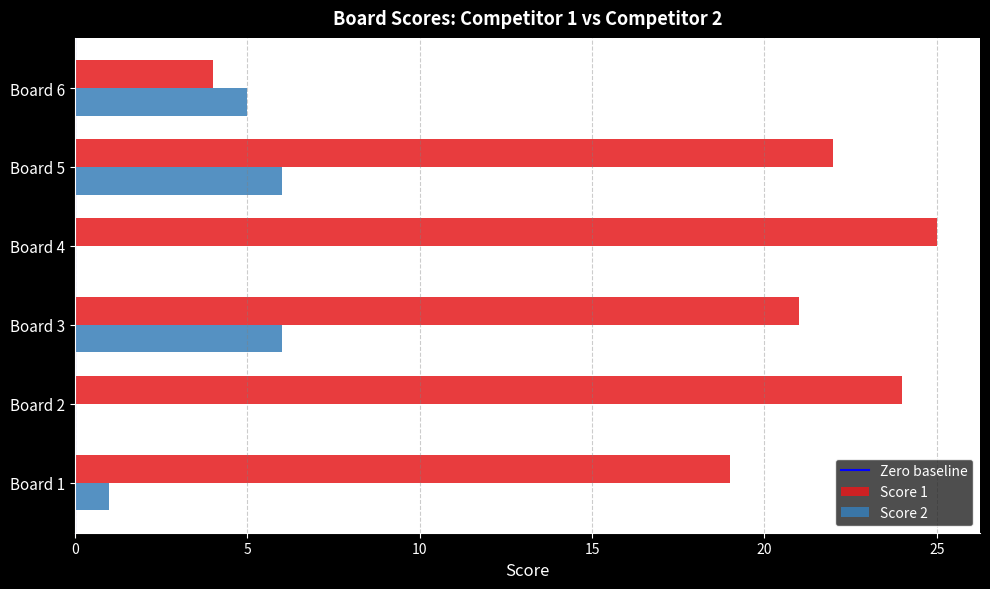

Is it true that Score 2 equals 0 at Board 4?

True